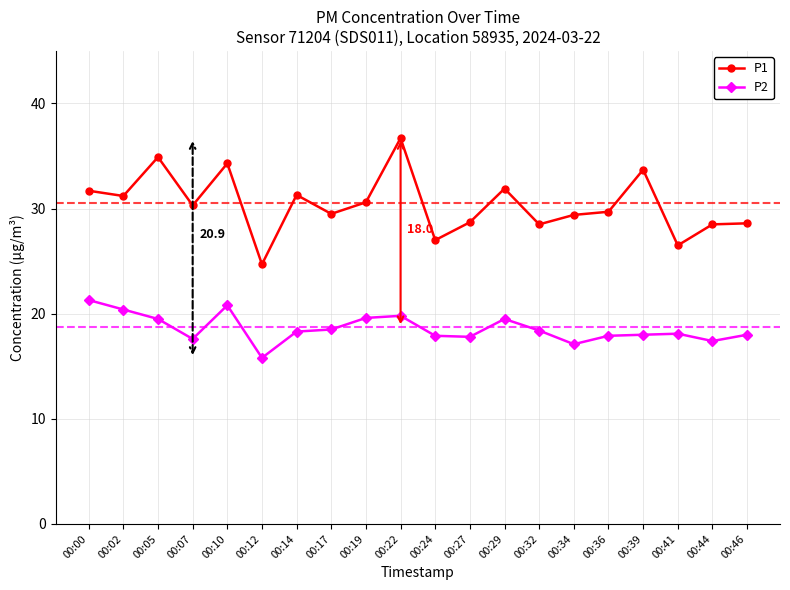

Rank the series by their average value, from highest to lowest.

P1, P2